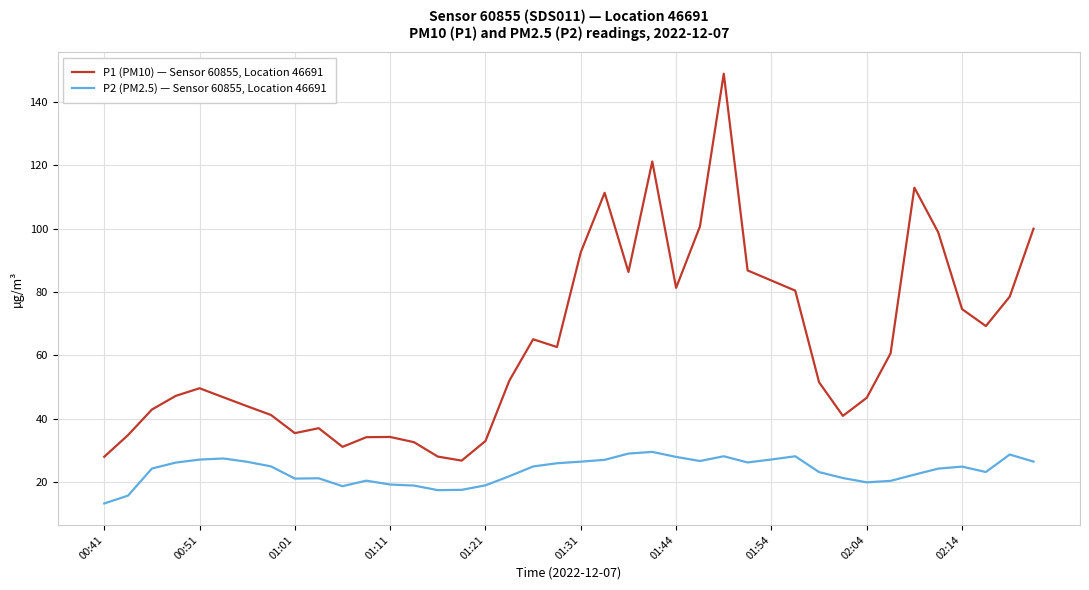

Which series has the largest range (max minus min)?

P1 (PM10) — Sensor 60855, Location 46691